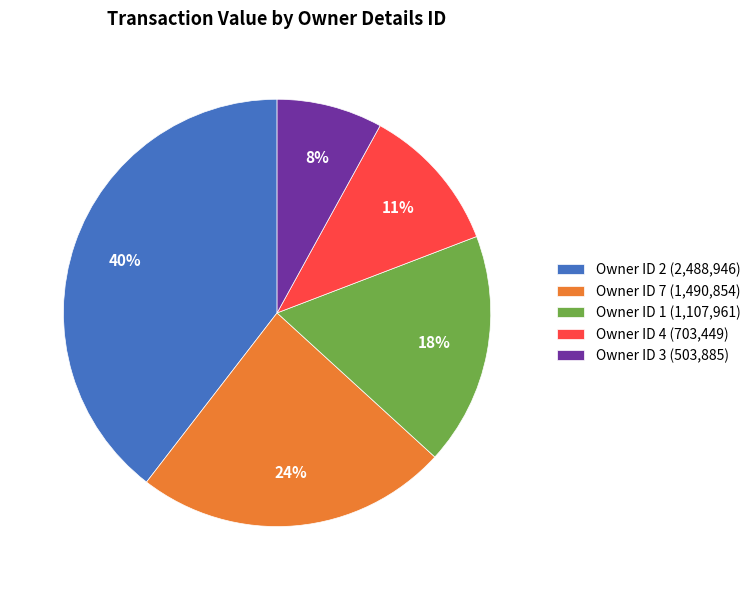

Which has a higher value, Owner ID 4 (703,449) or Owner ID 1 (1,107,961)?

Owner ID 1 (1,107,961)